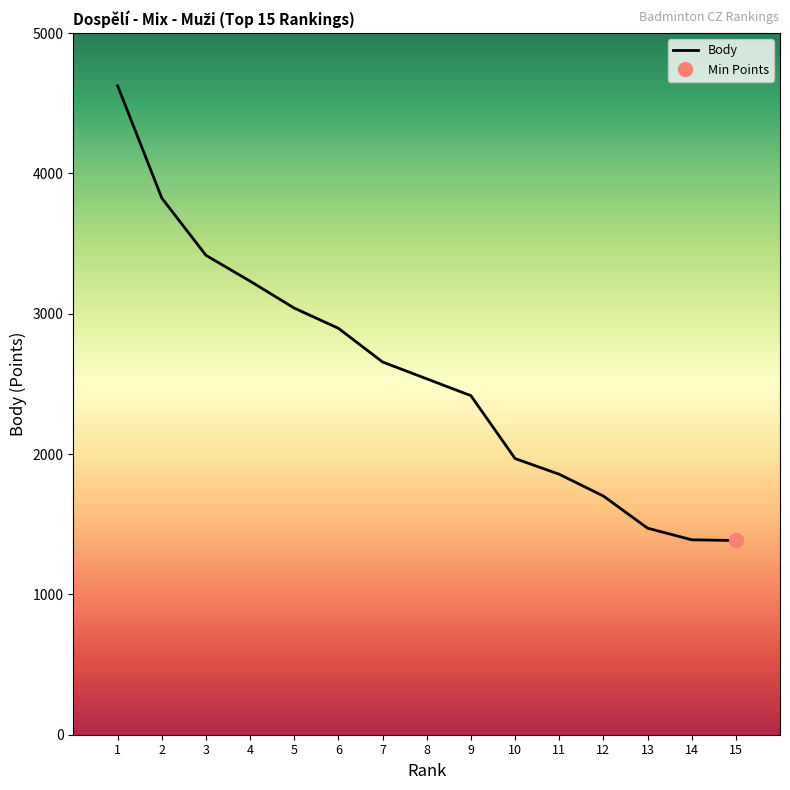

What is the maximum value shown in the chart?

4624